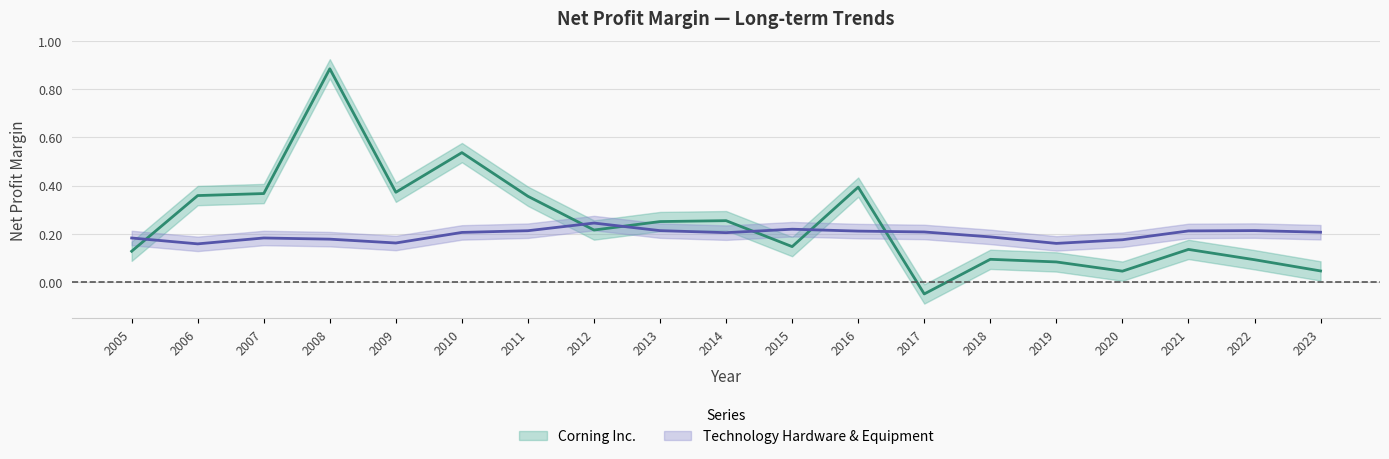

The Technology Hardware & Equipment series shows 0.1 at 2012. True or false?

False